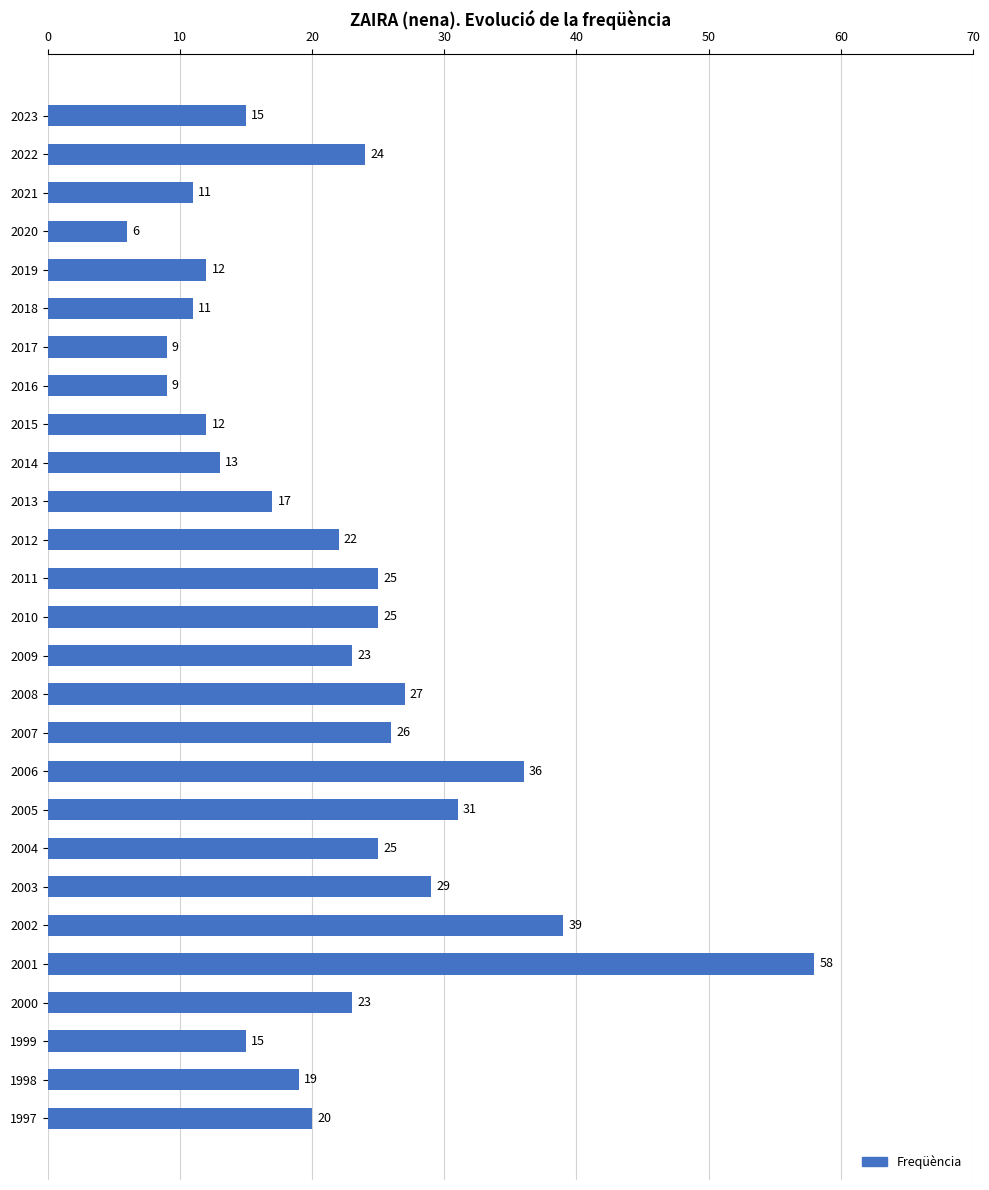

Where is the data nearest to the value 32?

2005